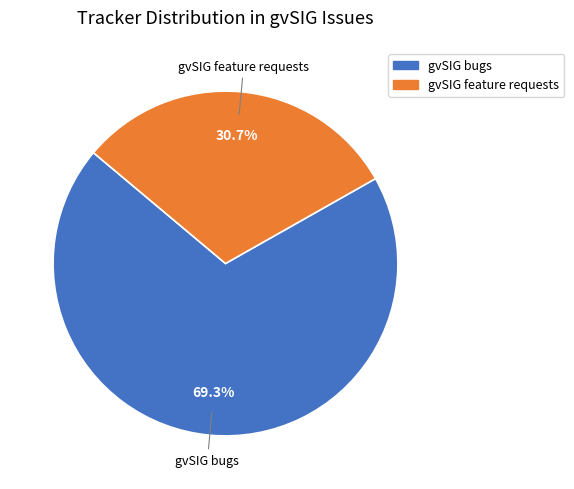

Is there a majority slice in this chart?

Yes